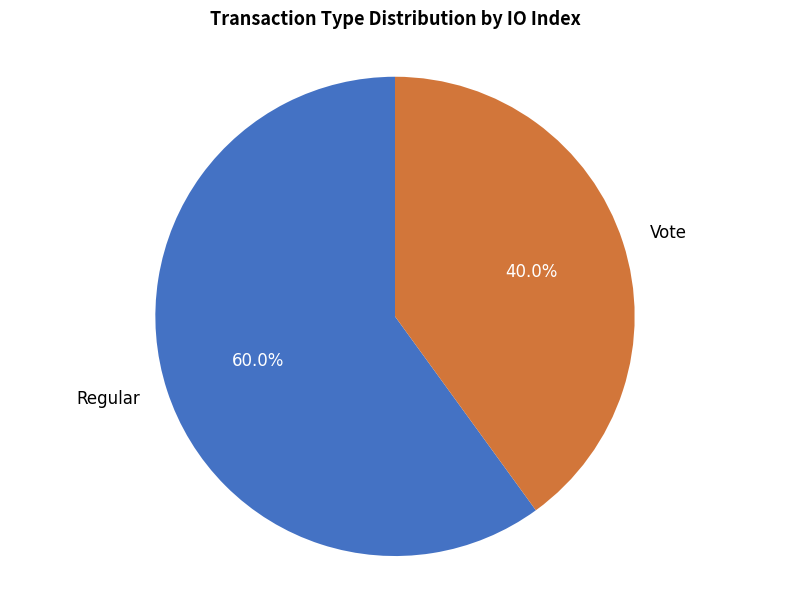

Combined, what portion of the pie is Vote and Regular?

100.0%